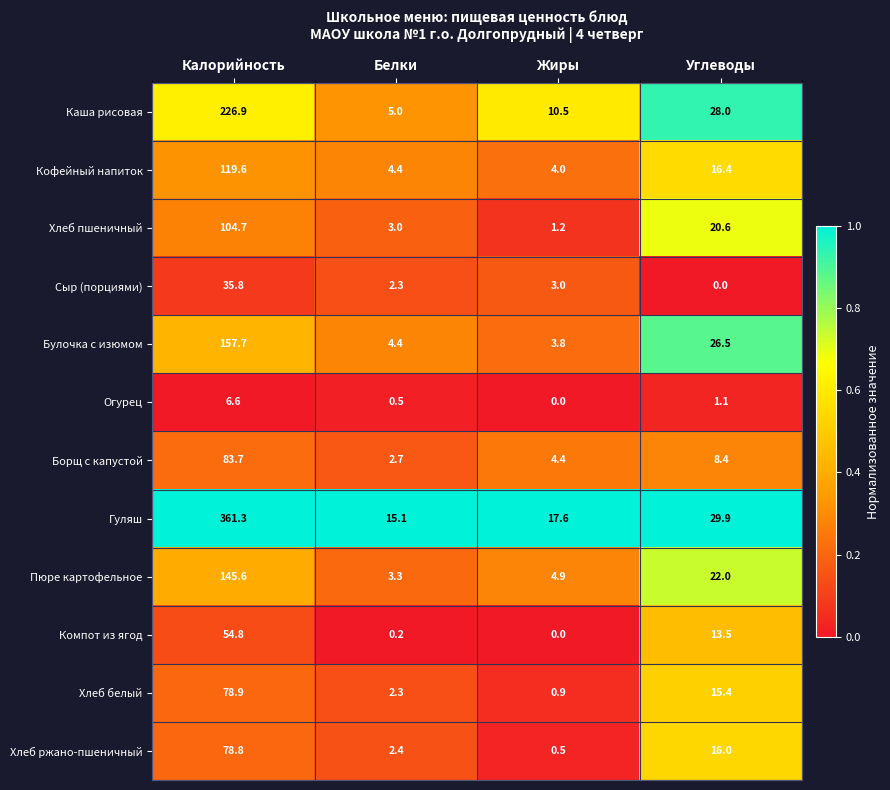

Which series has the largest total across all categories?

Гуляш